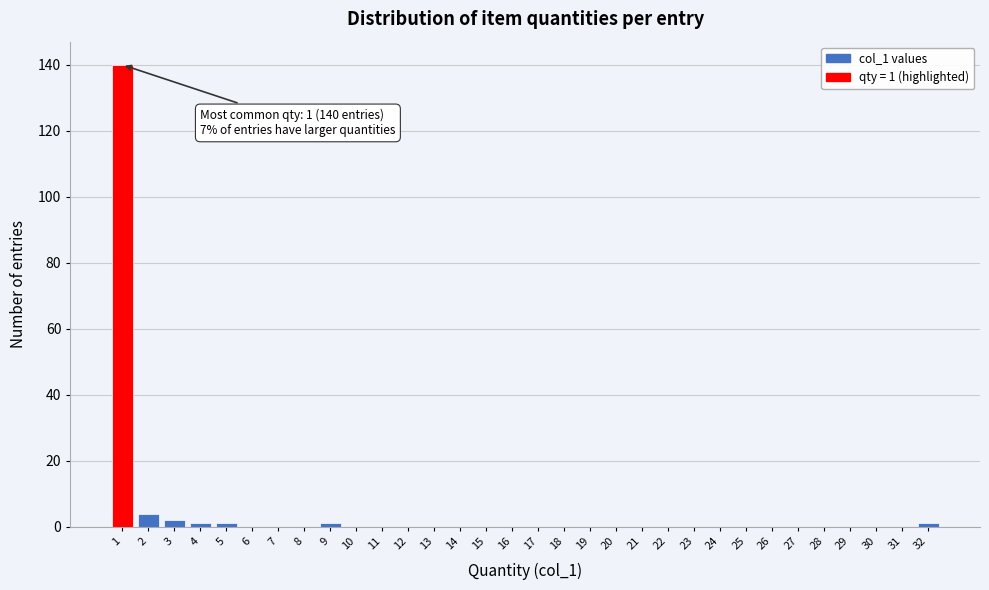

What is the change in value from 1 to 6?

-140